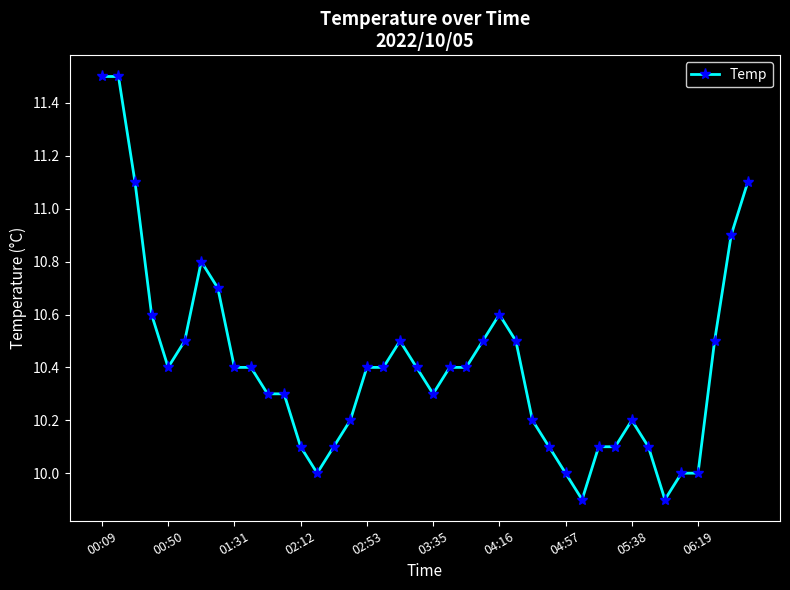

What is the average value?

10.4